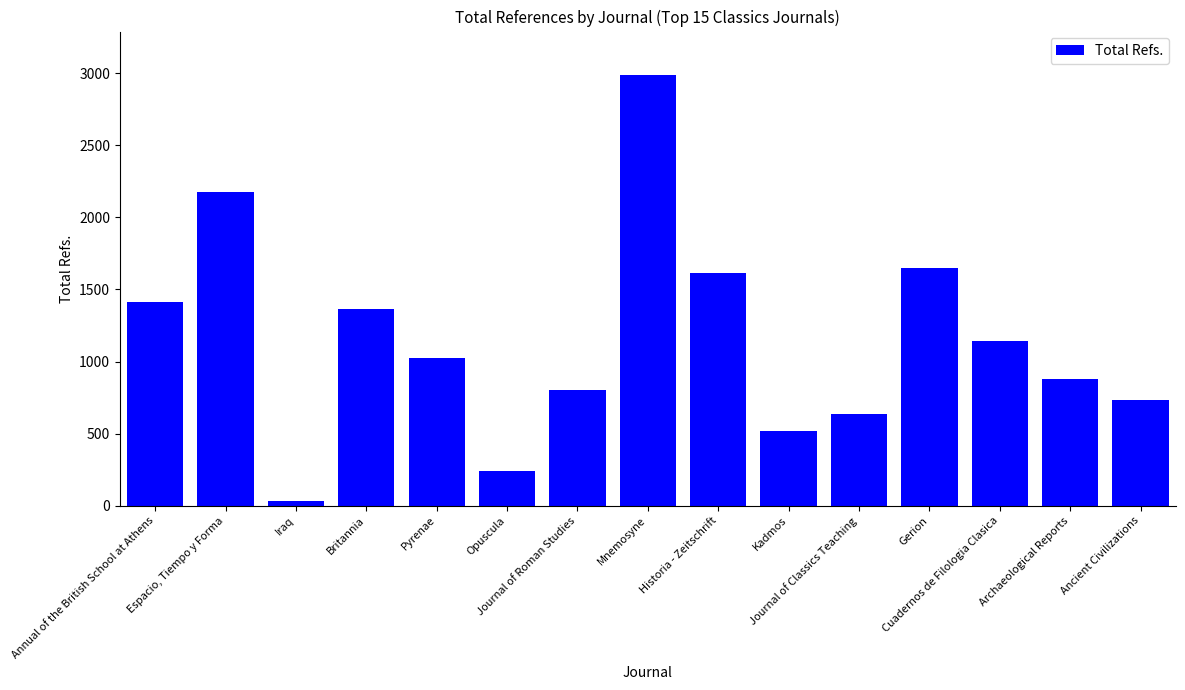

What is the label of the 12th bar from the right?

Britannia